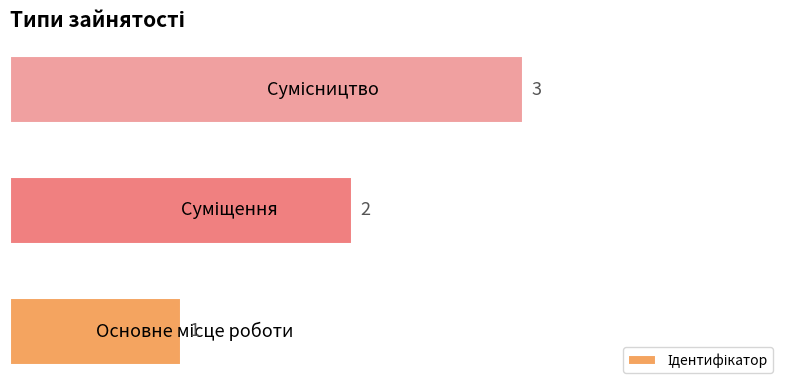

Count the values in the range 1 to 3.

3